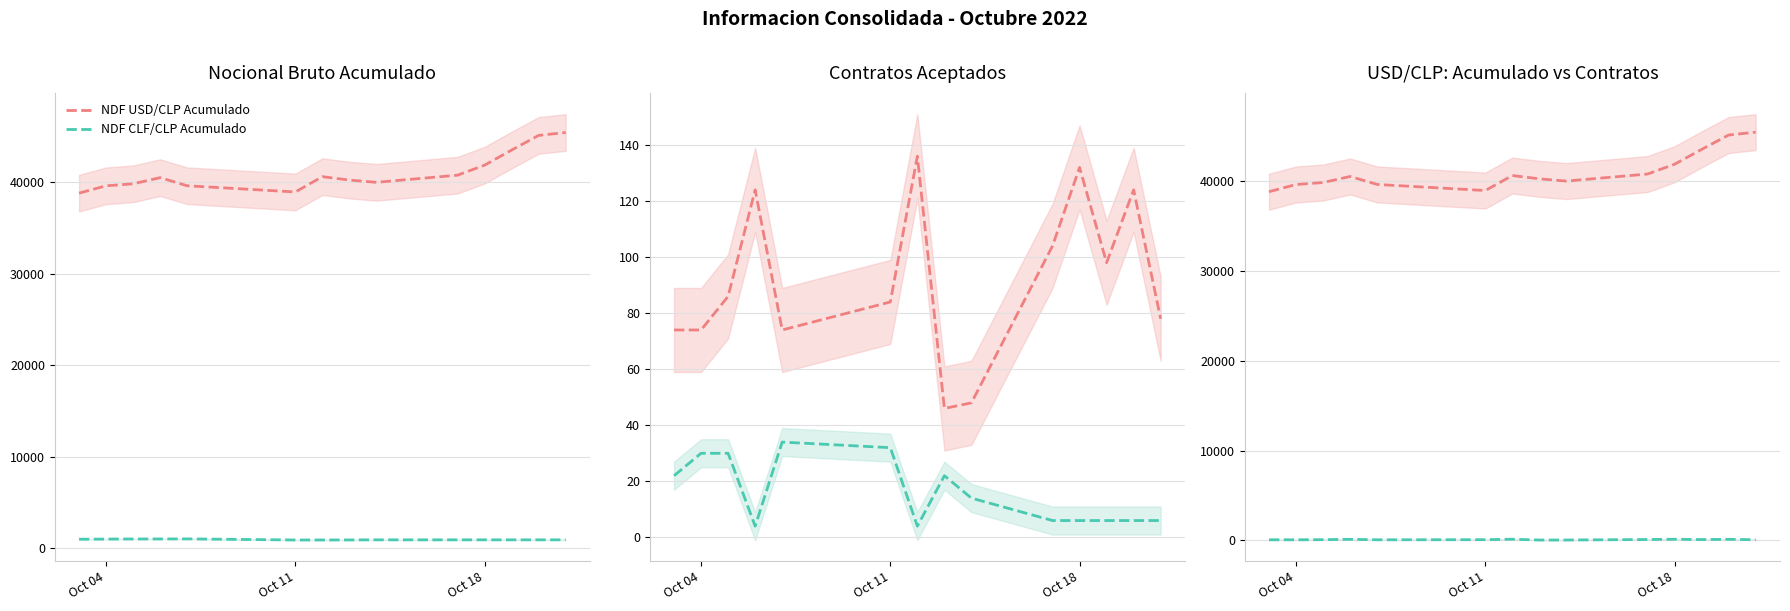

True or false: NDF CLF/CLP Contratos and NDF USD/CLP Acumulado intersect in this chart.

False